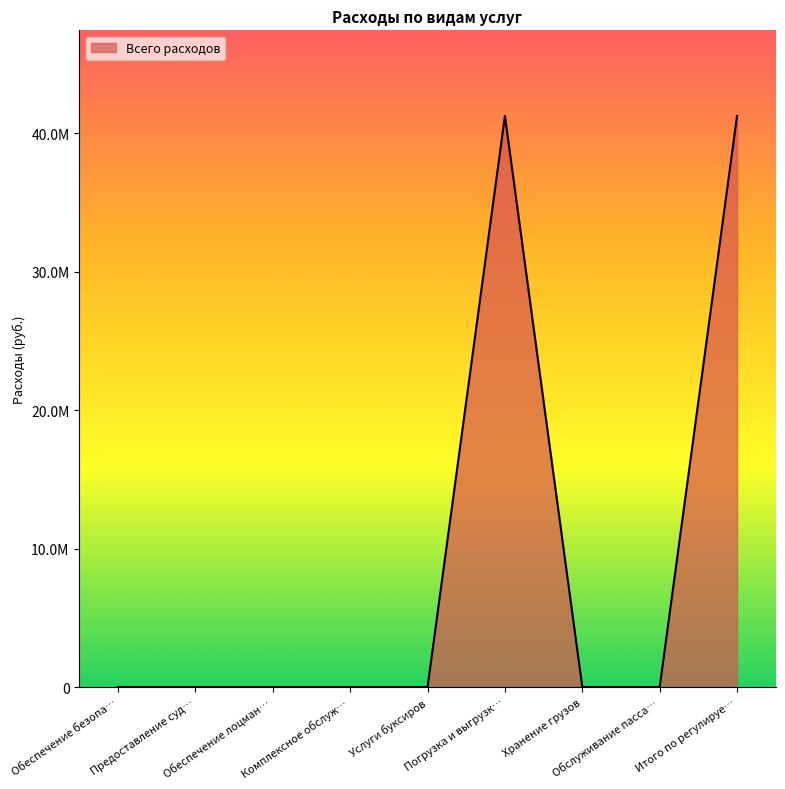

The chart shows a value of 17076362.0 at Хранение грузов. True or false?

False